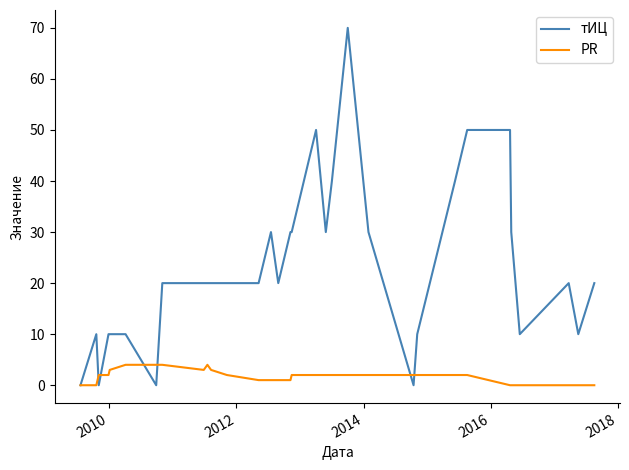

What is the maximum value shown in the chart?

70